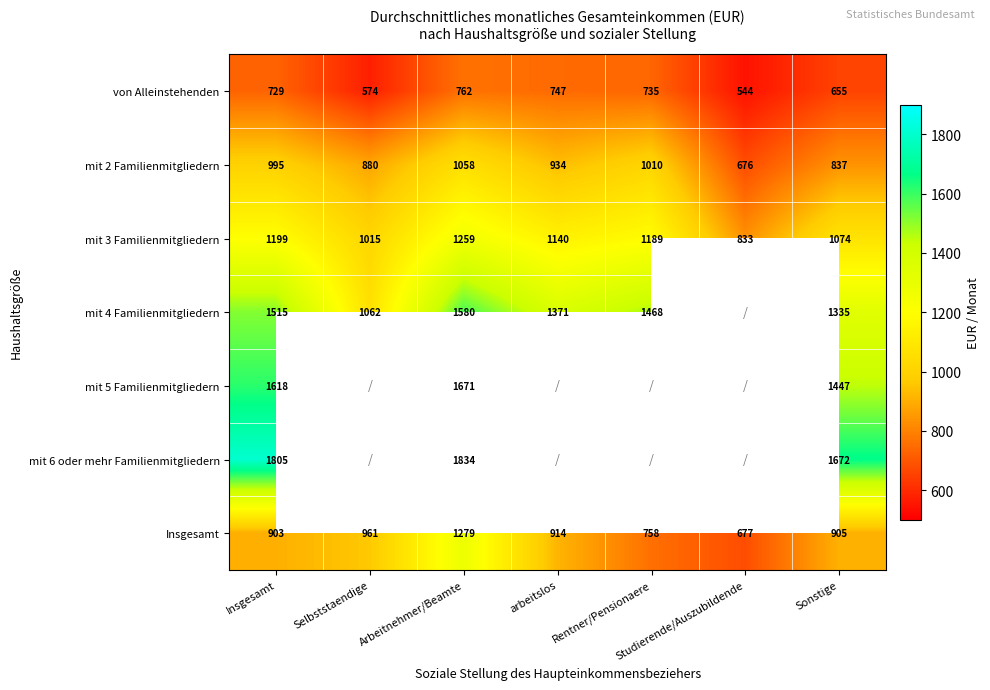

What is the sum of the mit 3 Familienmitgliedern values at Rentner/Pensionaere and arbeitslos?

2329